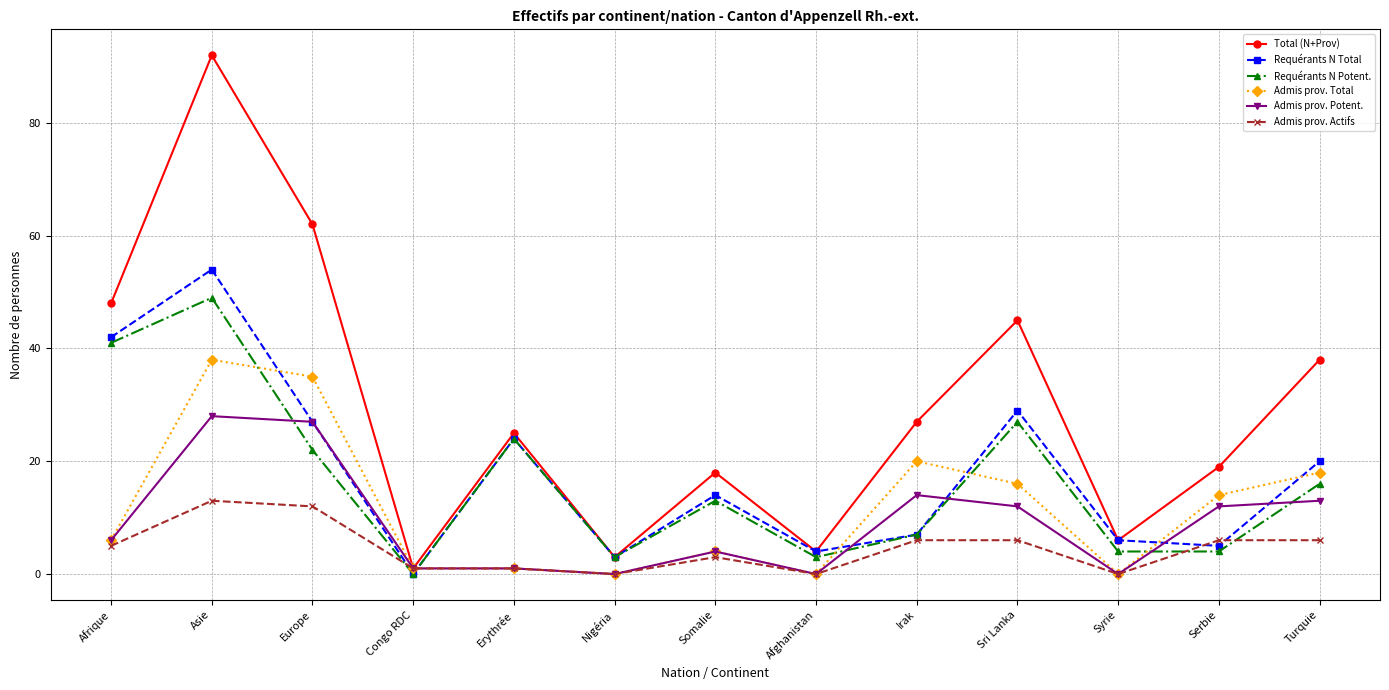

Which series changed the most between Europe and Irak?

Total (N+Prov)